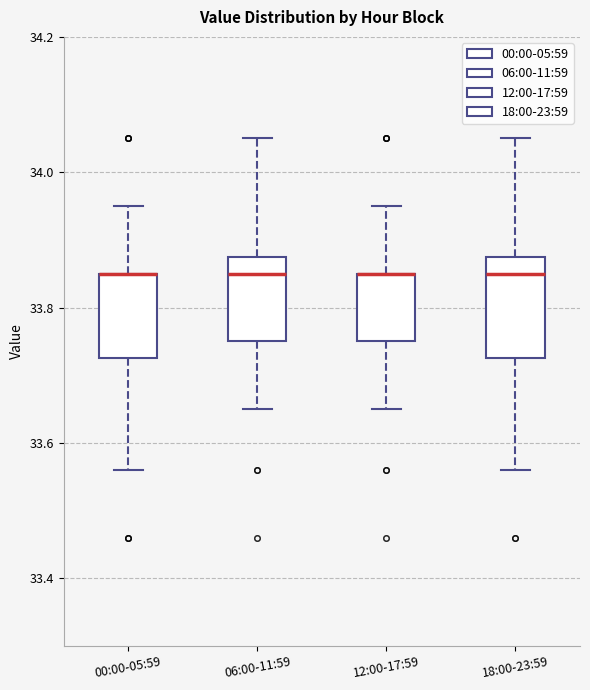

Which box is the tallest, from its lower edge to its upper edge?

18:00-23:59